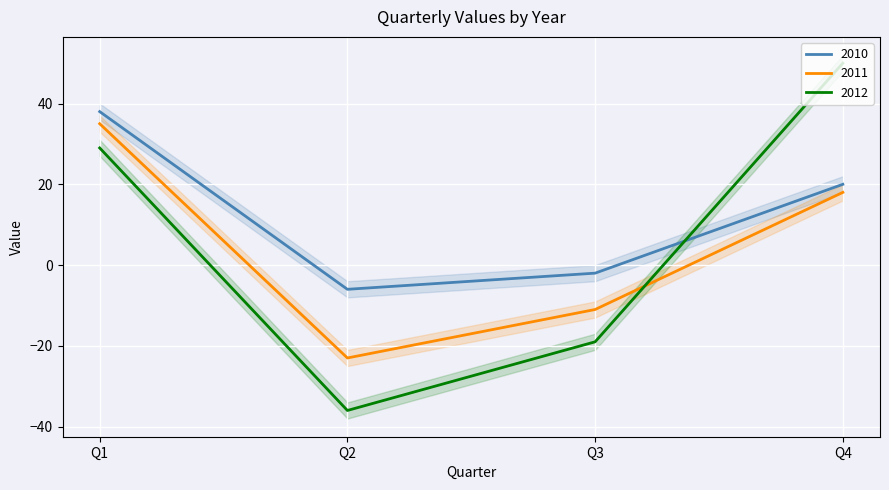

Which has a higher value, Q1 or Q4?

Q1